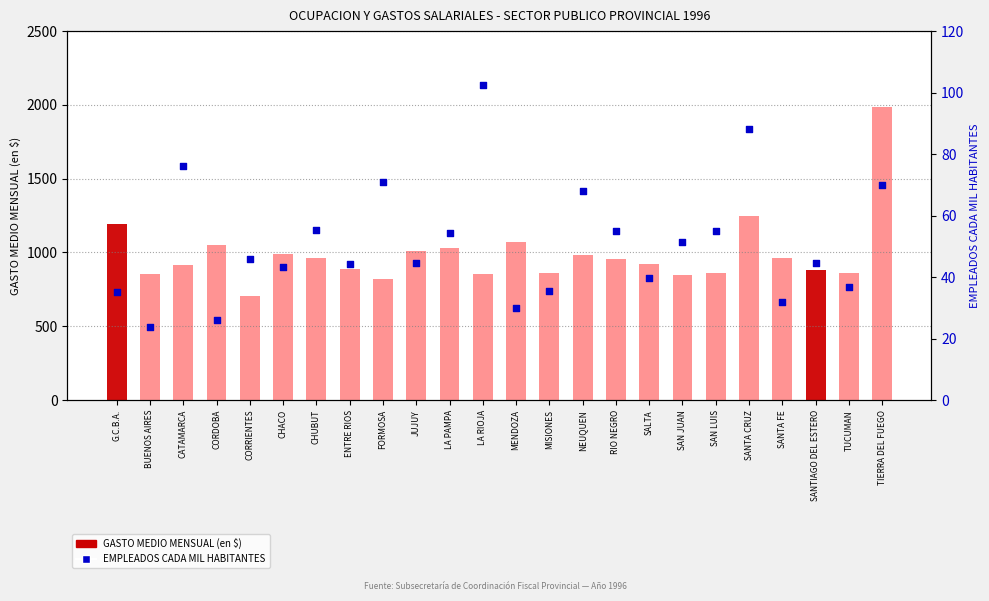

What are all the series names shown in the legend?

GASTO MEDIO MENSUAL (en $), EMPLEADOS CADA MIL HABITANTES